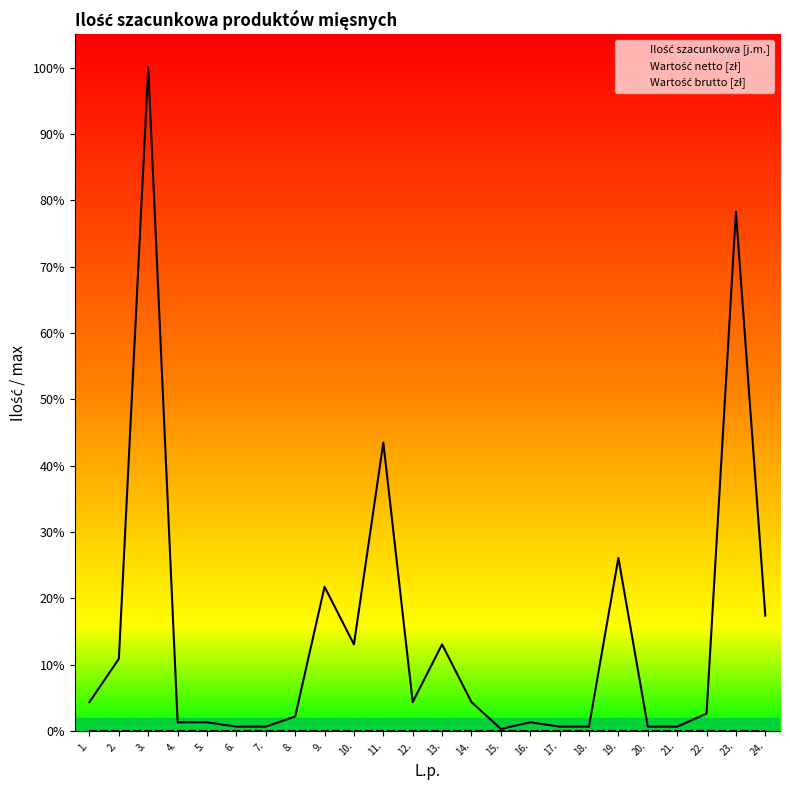

What is the difference between the highest and lowest values at 2.?

250